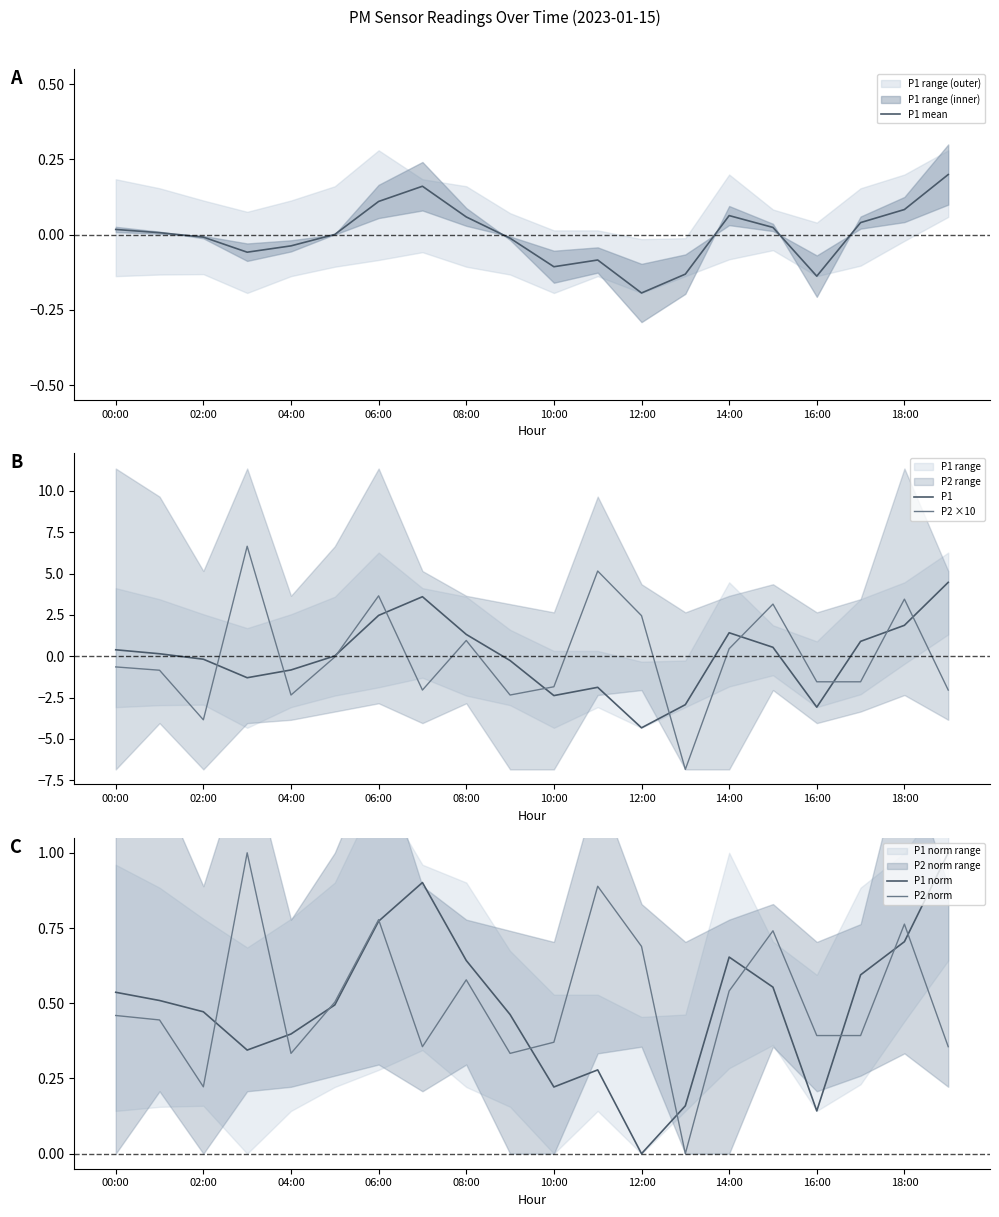

How many times do P1 and P2 ×10 cross each other?

10